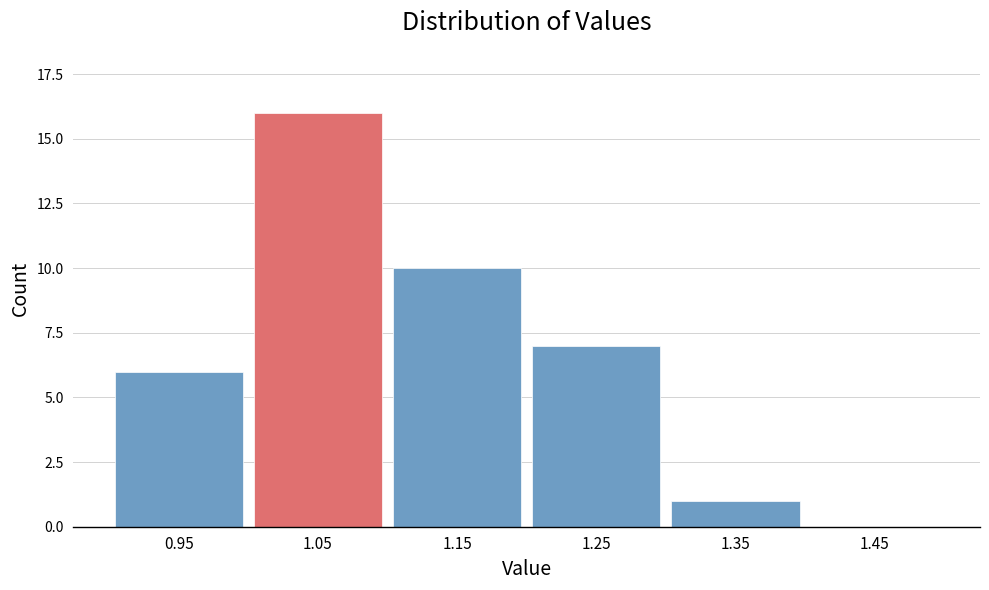

Reading right to left, extract all data points from this chart.

1.45=0	1.35=1	1.25=7	1.15=10	1.05=16	0.95=6